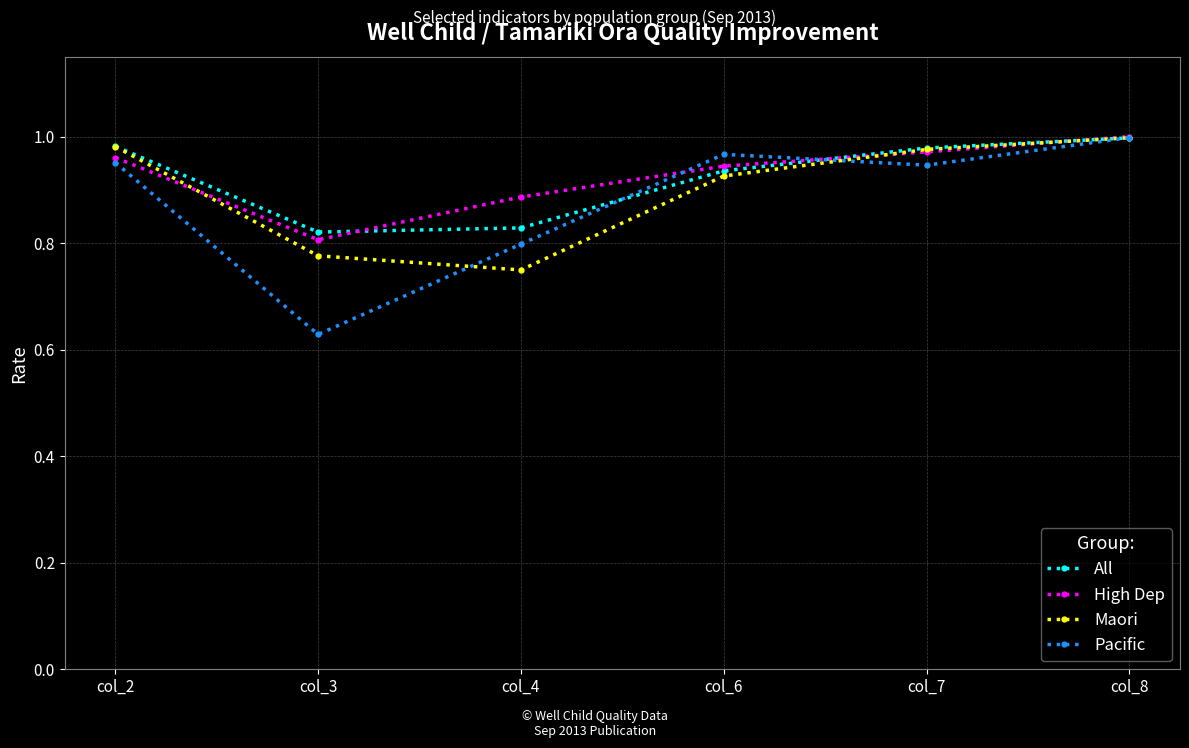

At how many categories does at least one series exceed 0?

6